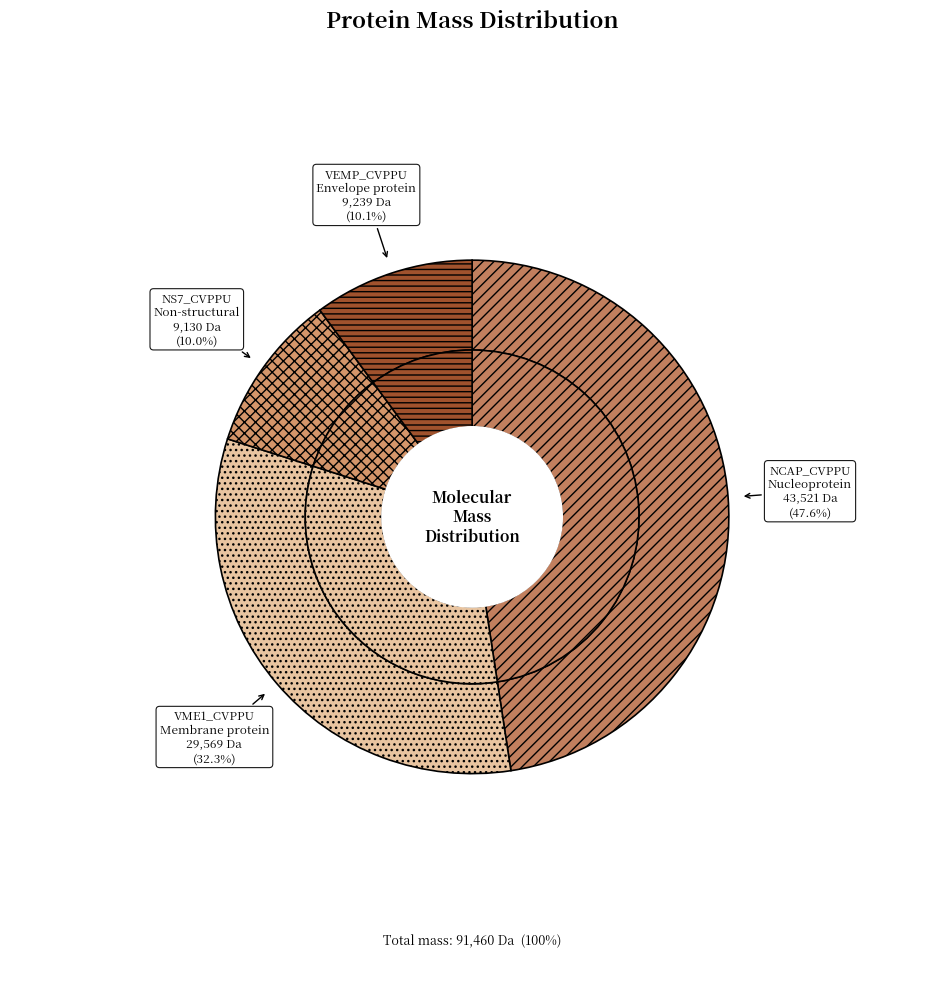

To the nearest percent, what is the difference between the sp|P09048|VEMP_CVPPU and sp|P04134|NCAP_CVPPU slice percentages?

37%